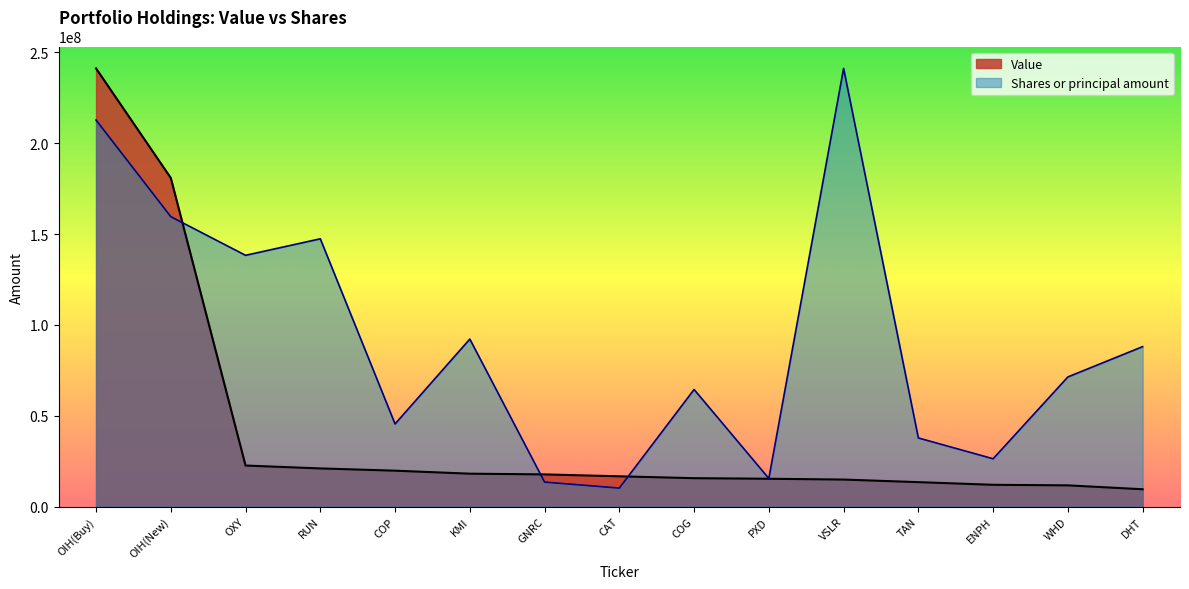

How many intersections are there between Value and Shares or principal amount?

3